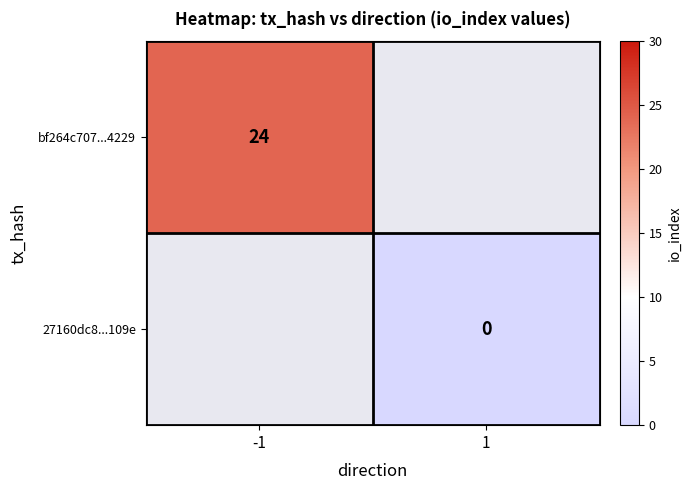

Is the value of bf264c707...4229 at -1 greater than the value of 27160dc8...109e at 1?

Yes